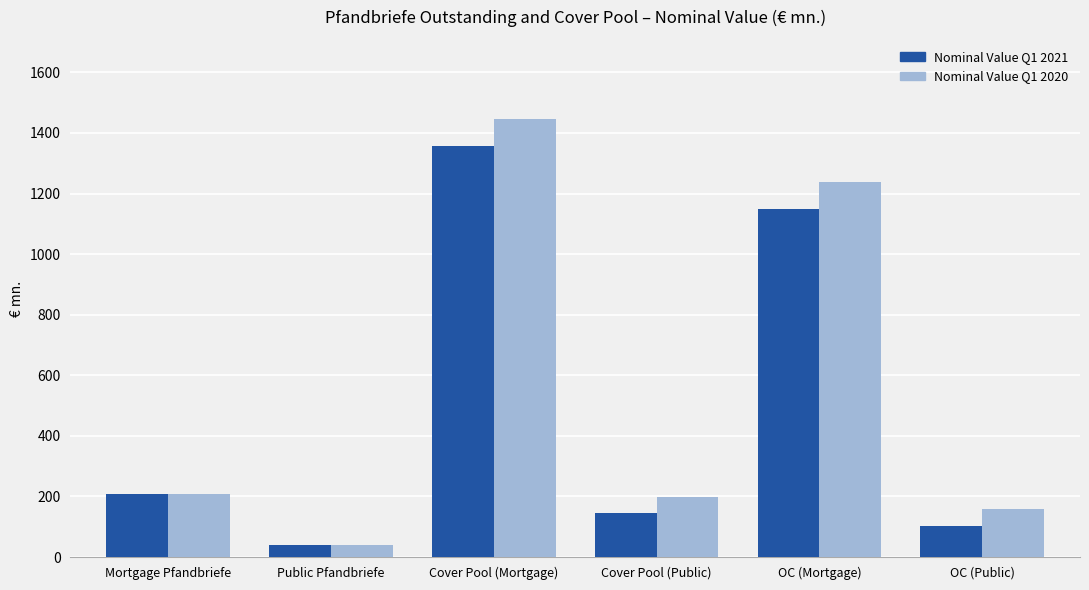

Does the chart contain any negative values?

No